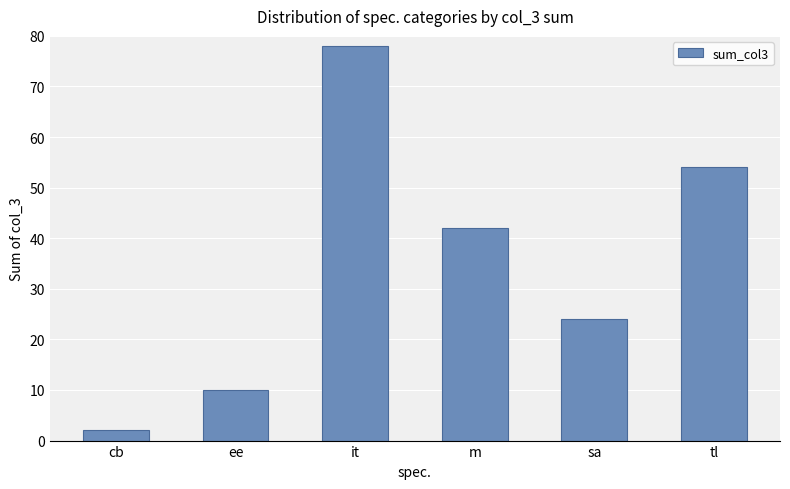

Which has a higher value, ee or it?

it